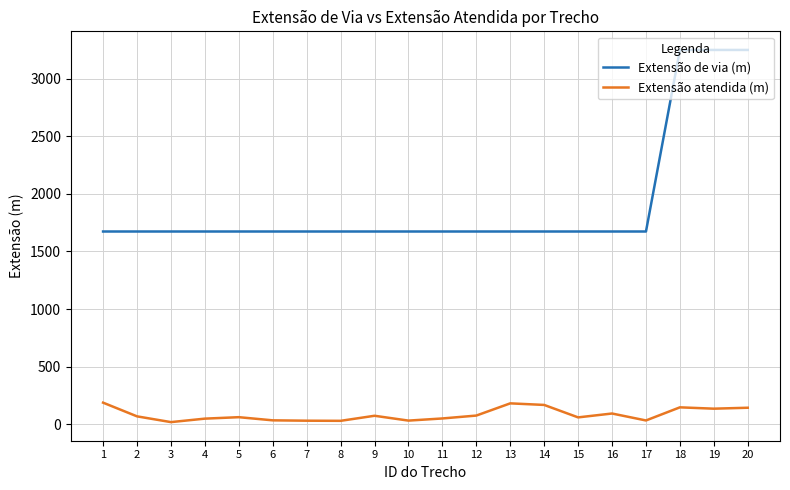

Between 17 and 18, which series saw the biggest shift?

Extensão de via (m)